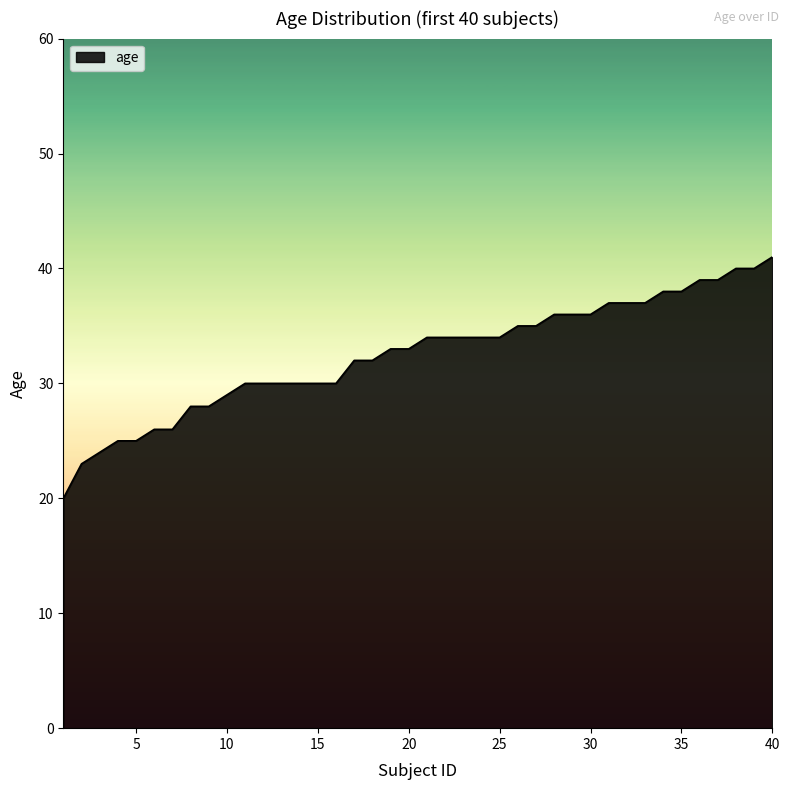

How many lines are shown in the chart?

1